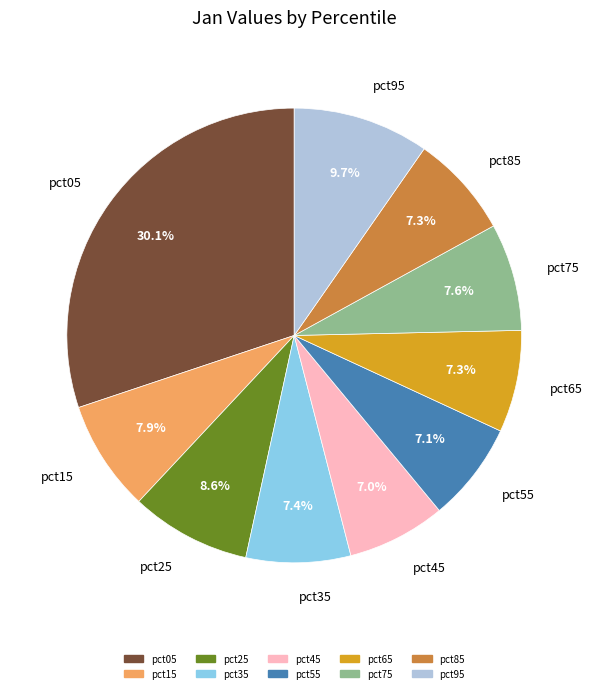

Does pct95 account for over 50% of the chart?

No